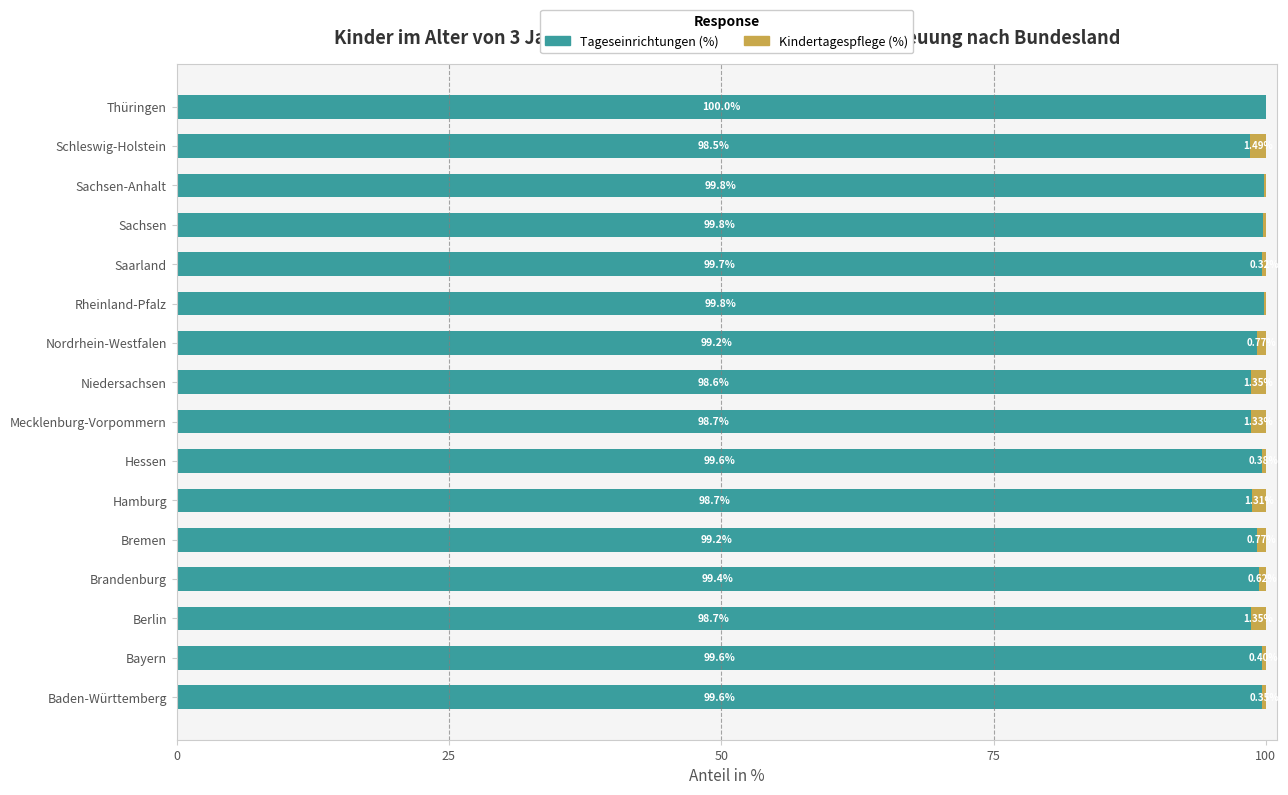

At which label does Tageseinrichtungen (%) reach its peak?

Thüringen